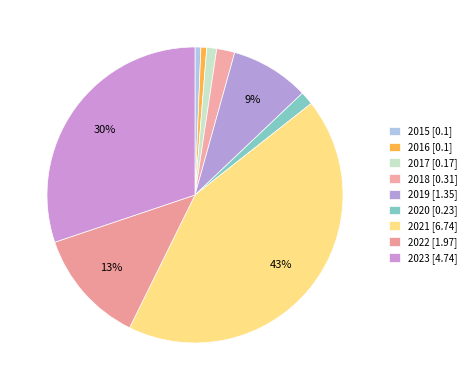

How many segments does this pie chart have?

9